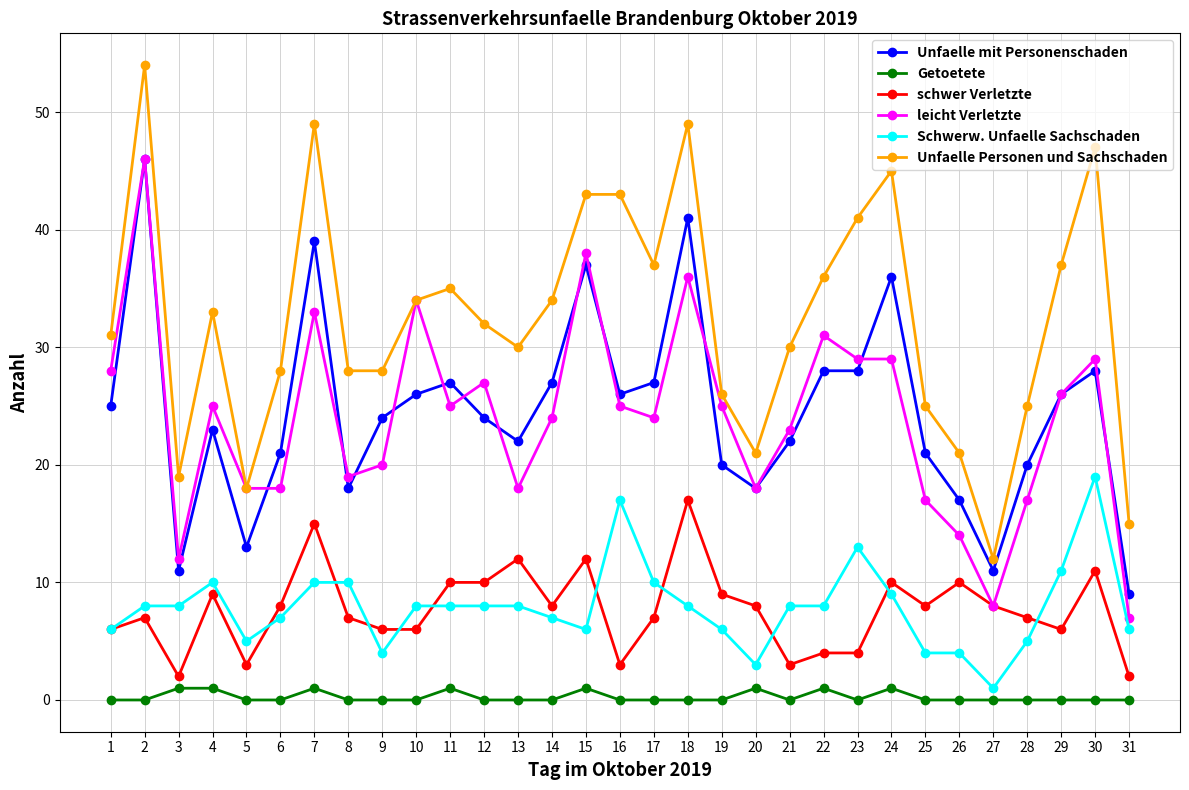

Between 4 and 16, which series saw the biggest shift?

Unfaelle Personen und Sachschaden